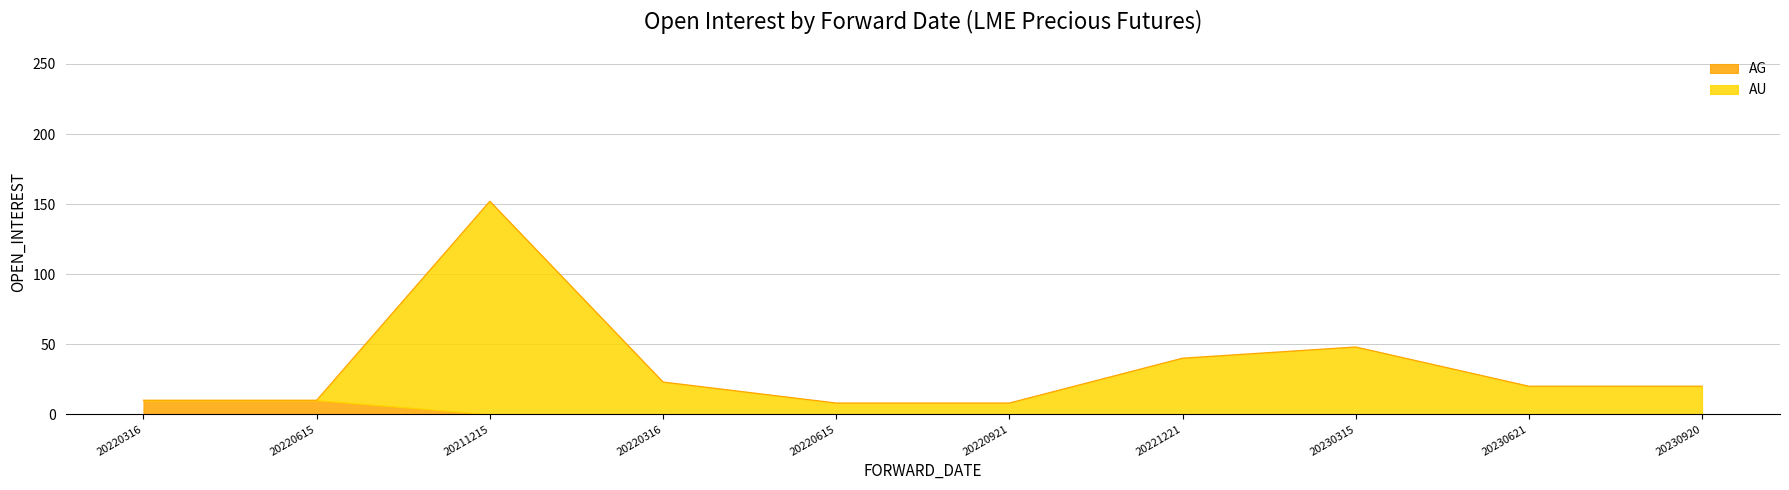

What is the label of the 9th point from the right?

20220615